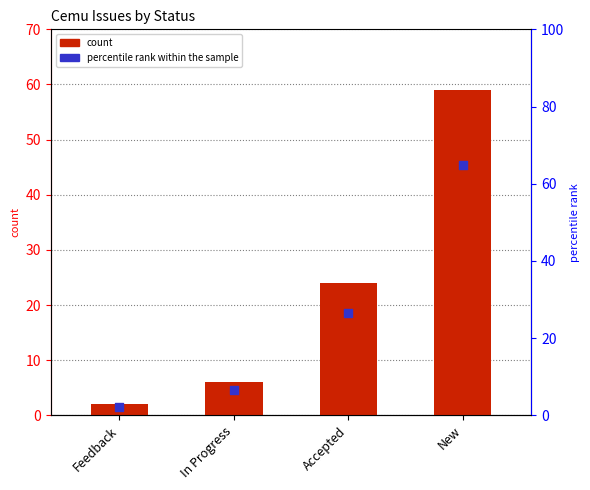

What is the total value across all series at In Progress?

12.6